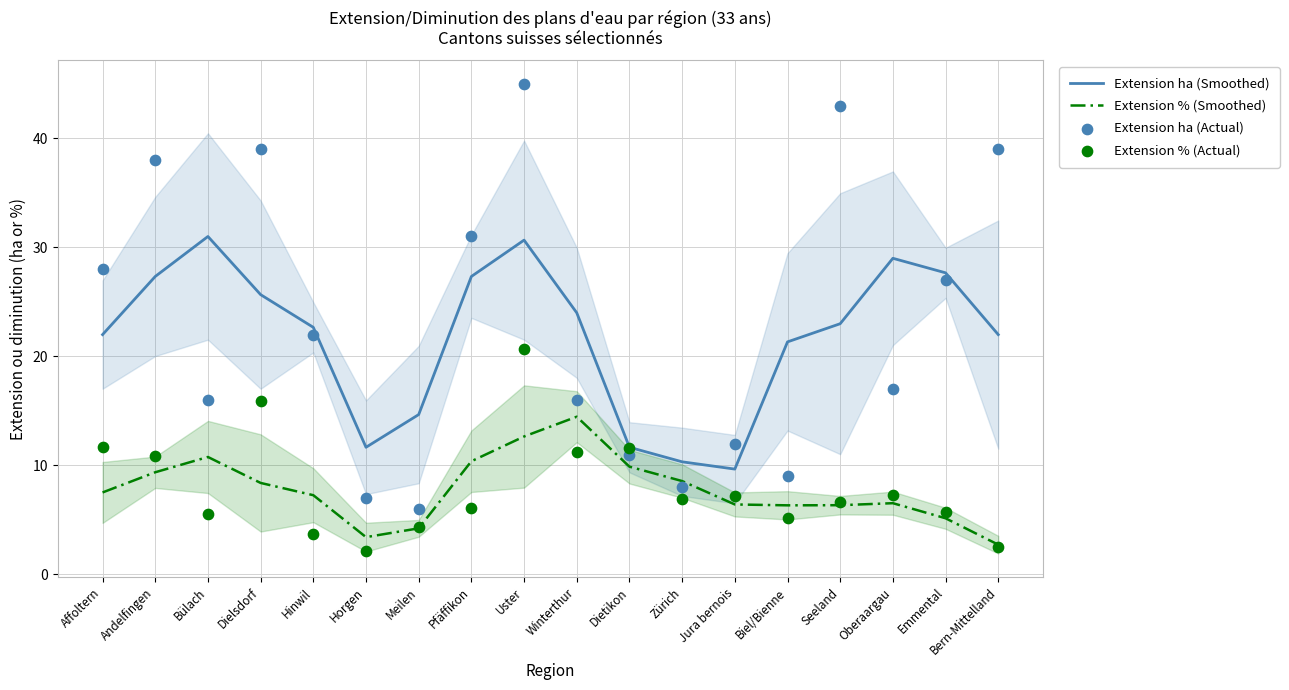

Which series has the widest spread of Y values?

Extension ha (Actual)